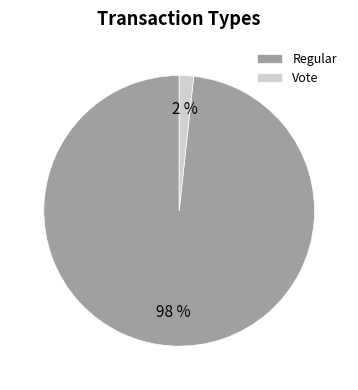

Does Regular account for over 50% of the chart?

Yes